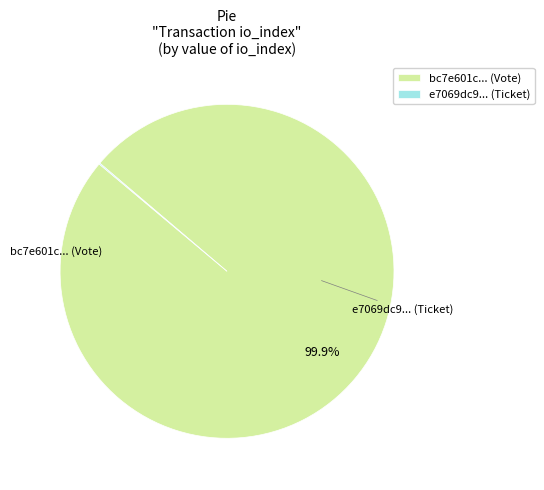

What is the largest slice in the pie chart?

bc7e601c... (Vote)